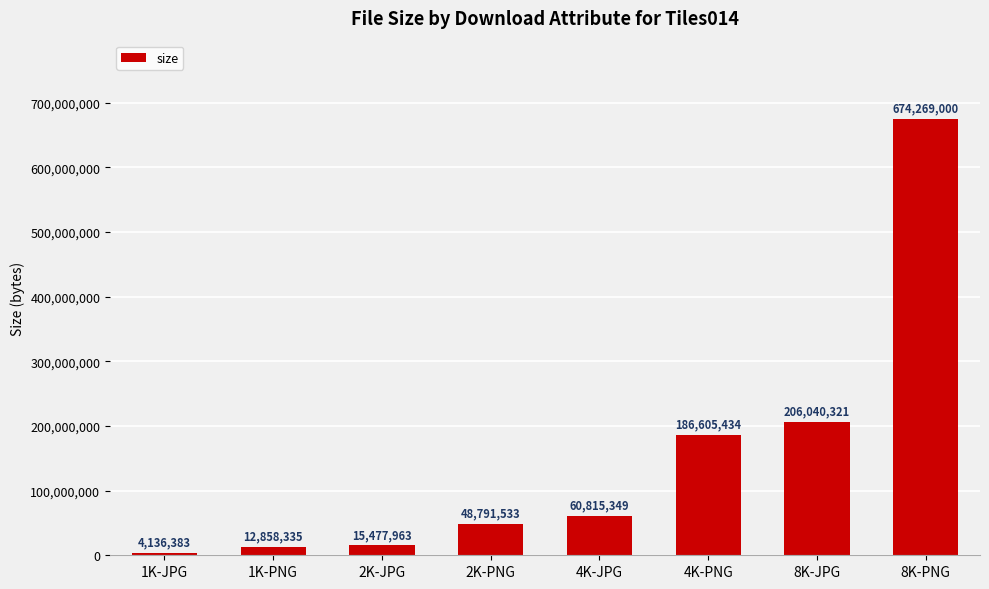

Where is the data nearest to the value 339202691?

8K-JPG